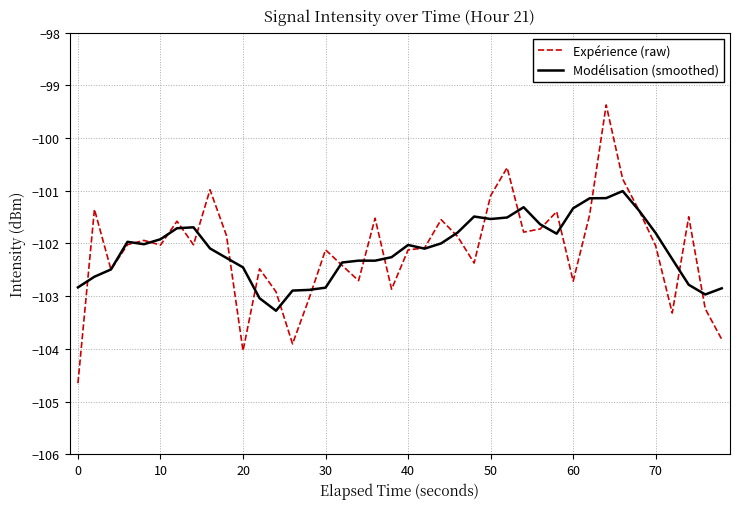

Does the chart have visible grid lines?

Yes